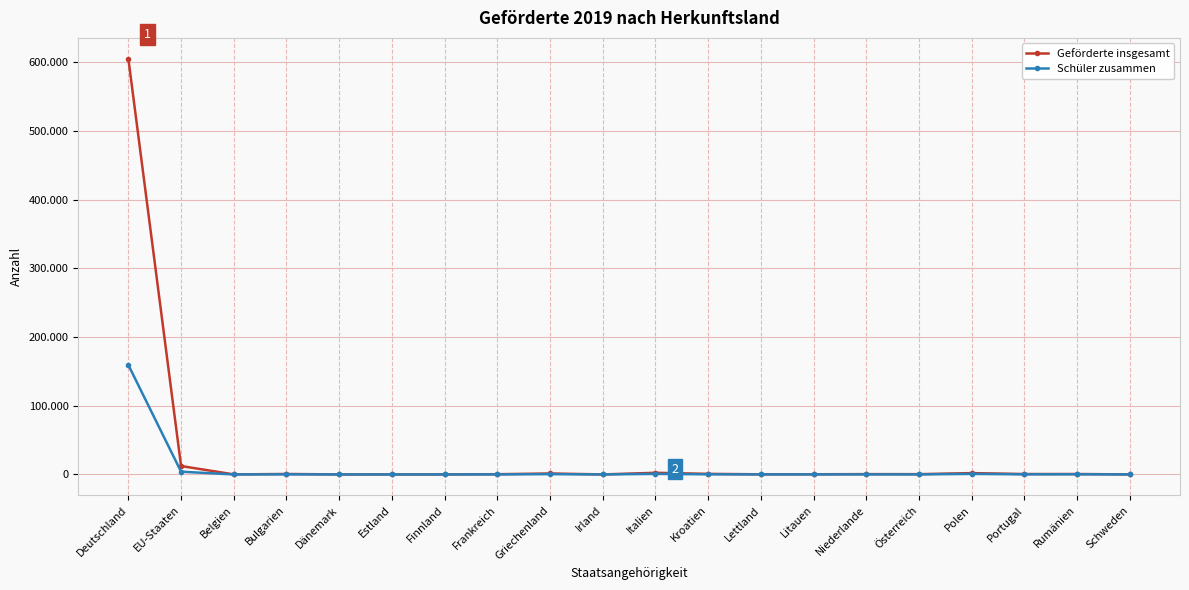

True or false: Geförderte insgesamt and Schüler zusammen cross at least once.

False